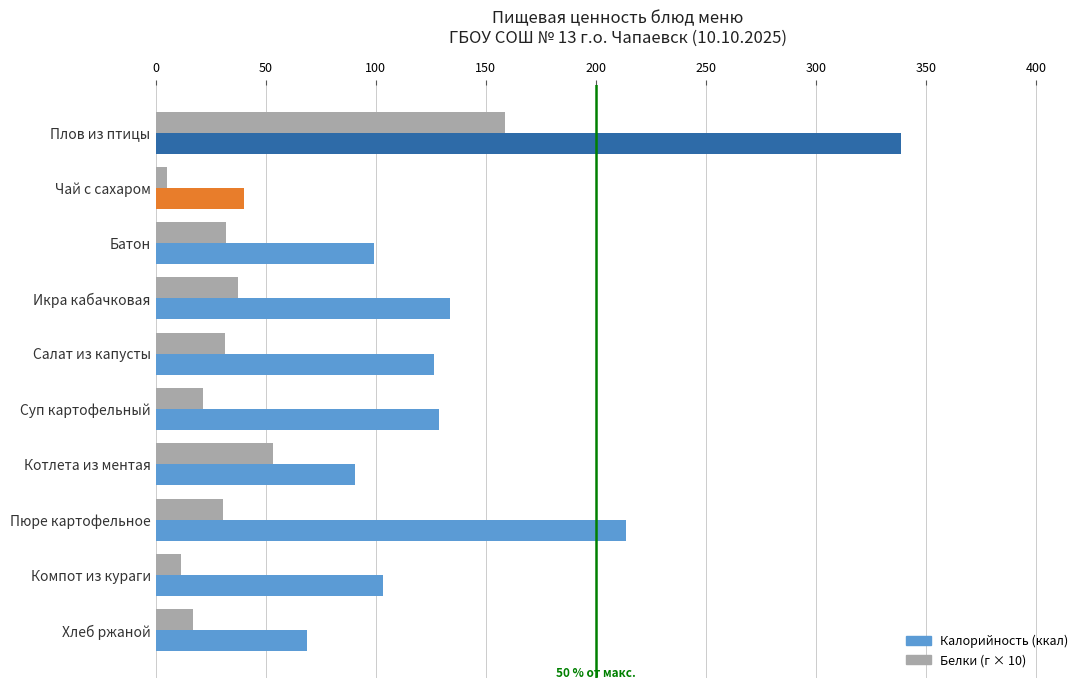

What is the difference between the highest and lowest values at Батон?

67.0